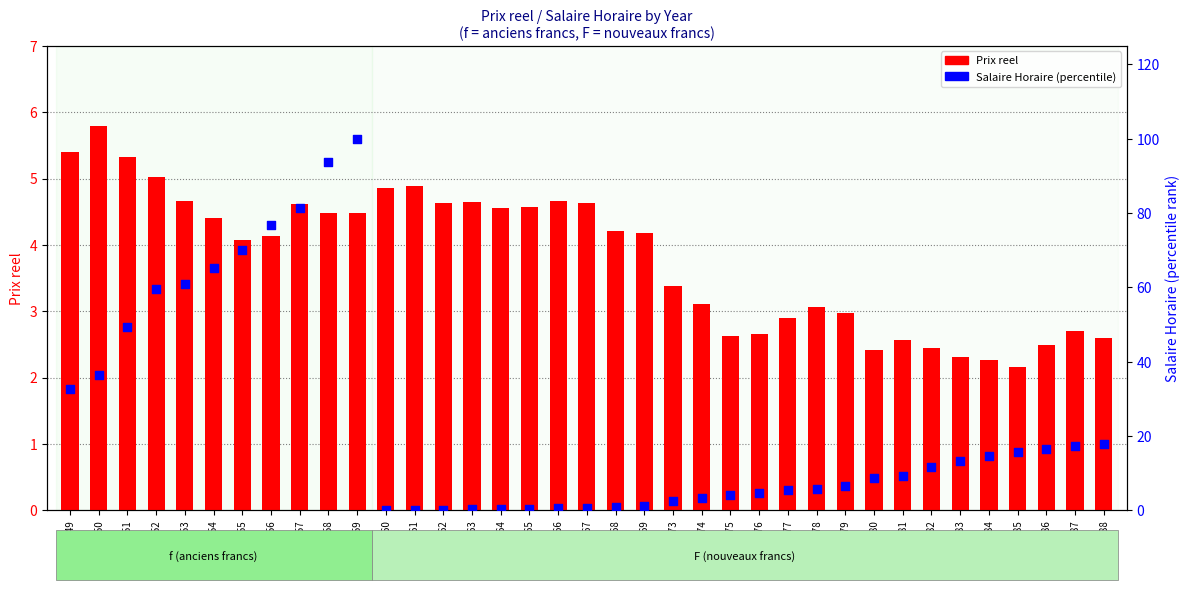

Which series has the largest Y range (max minus min)?

Salaire Horaire (percentile)